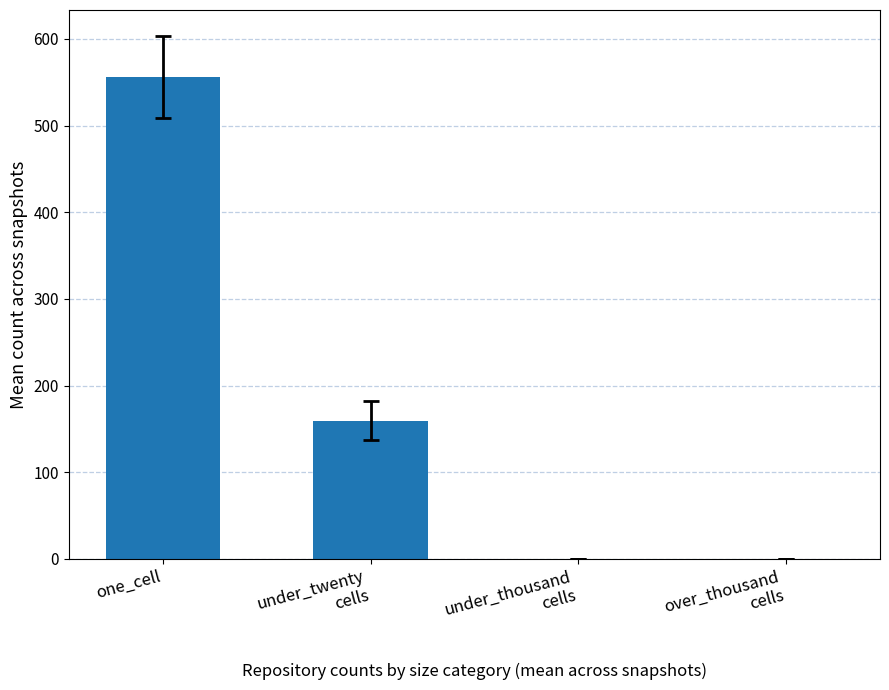

What is the average value?

178.9